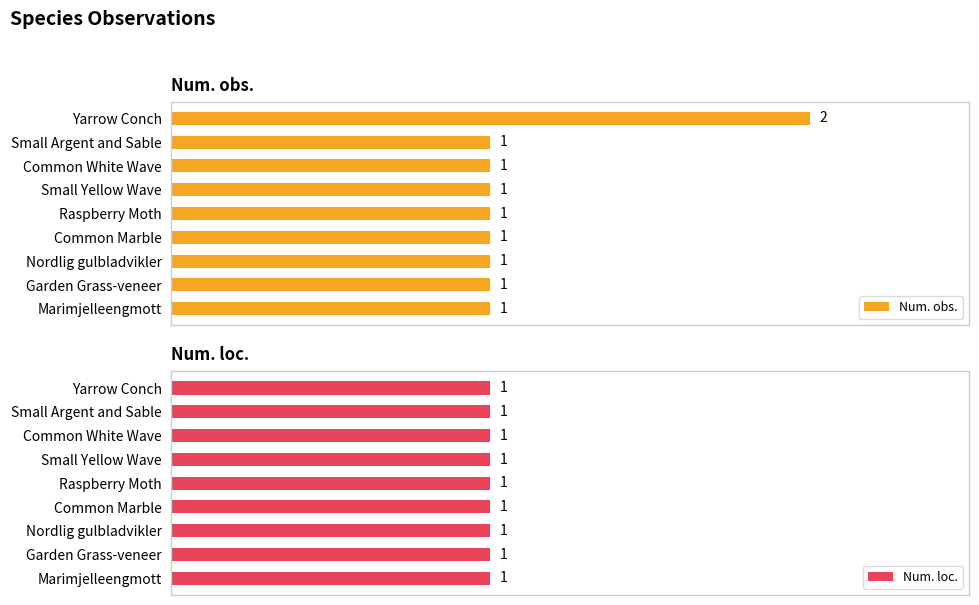

List the series in order of their overall mean, highest first.

Num. obs., Num. loc.